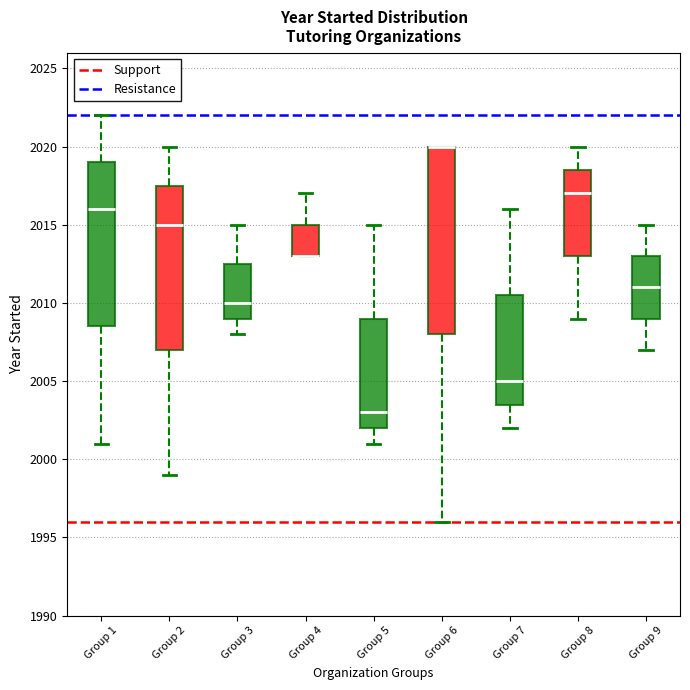

Which box is the tallest, from its lower edge to its upper edge?

Group 6